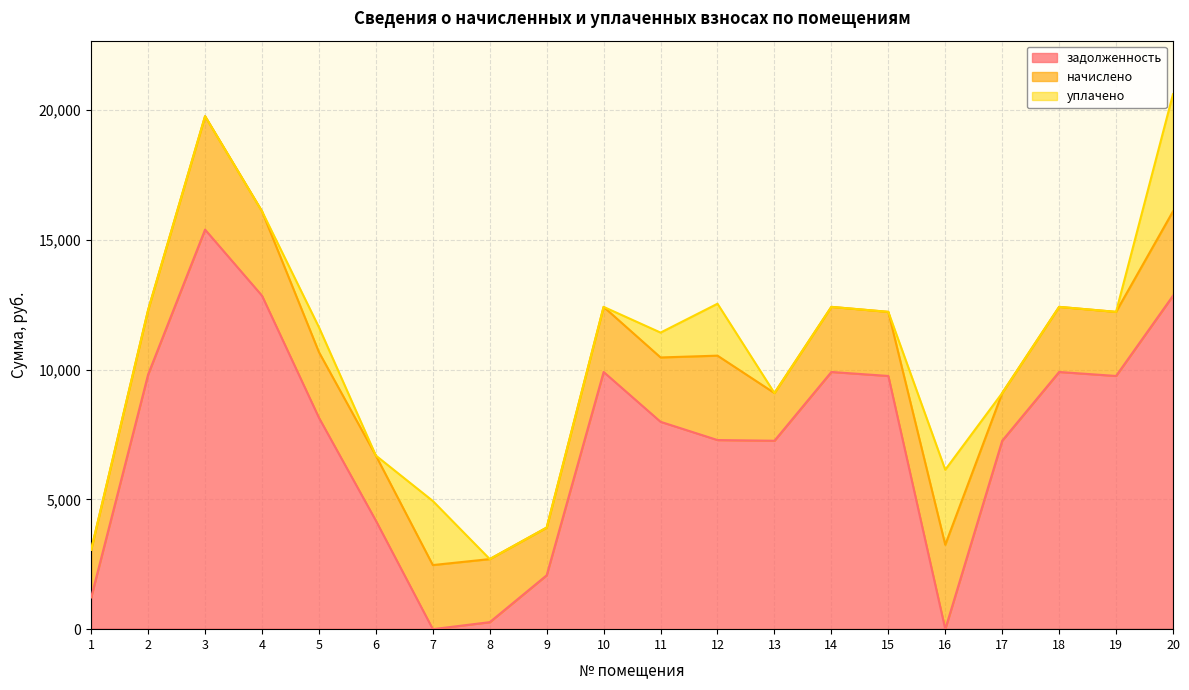

How many lines are shown in the chart?

3